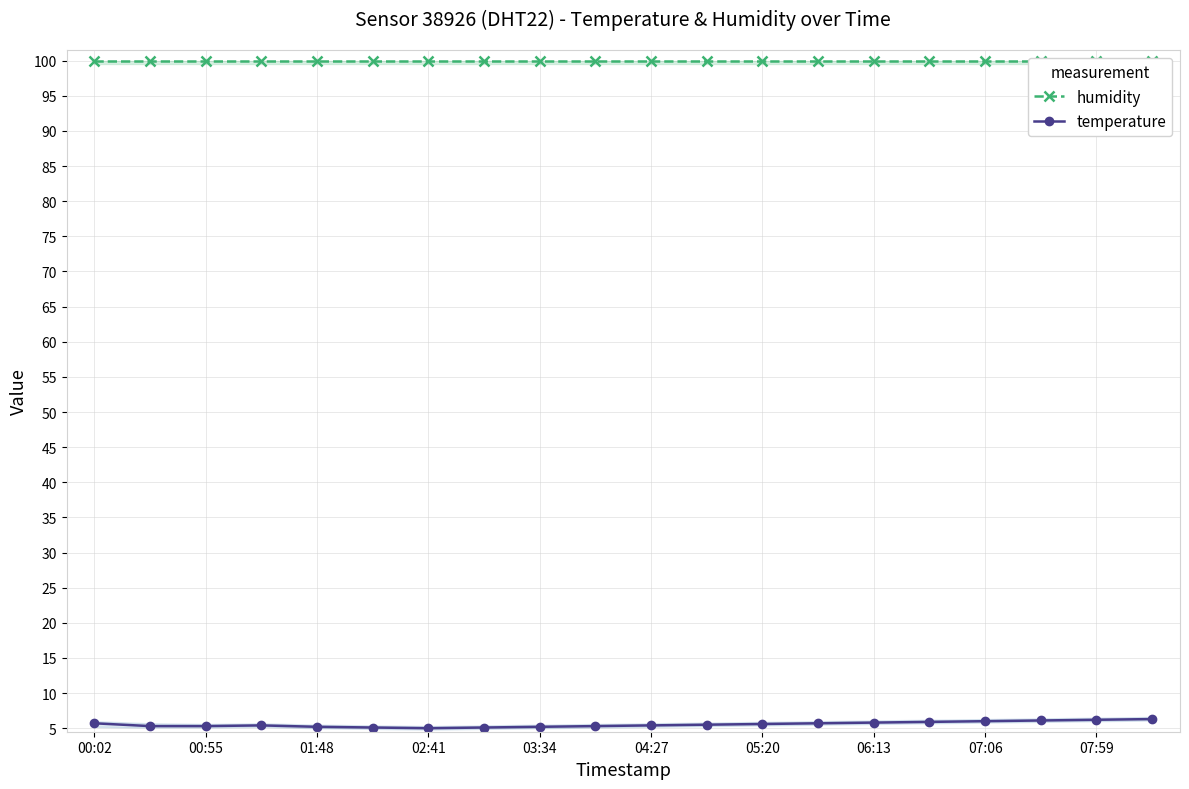

How many data points does each series have?

20